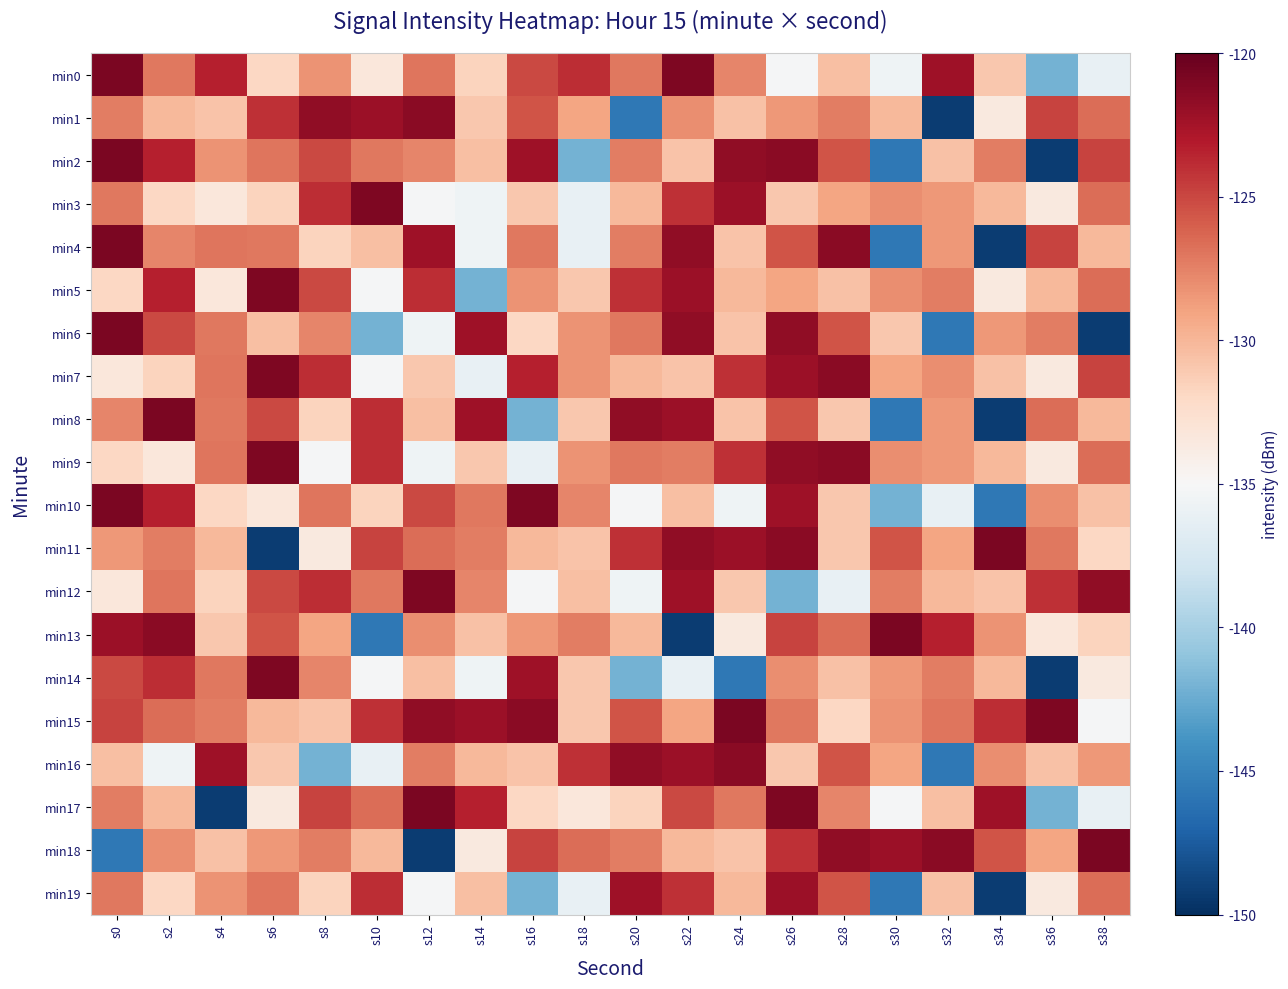

At s12, list the series in order from smallest to largest.

min18, min6, min9, min3, min19, min7, min8, min14, min13, min2, min16, min0, min11, min10, min5, min4, min15, min1, min12, min17